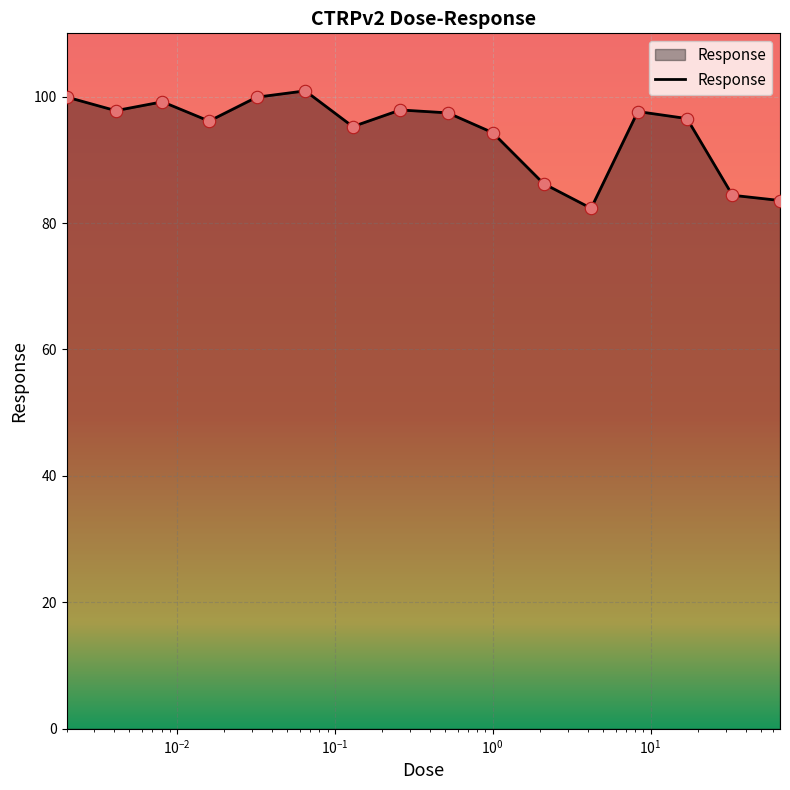

What is the smallest value displayed?

82.3